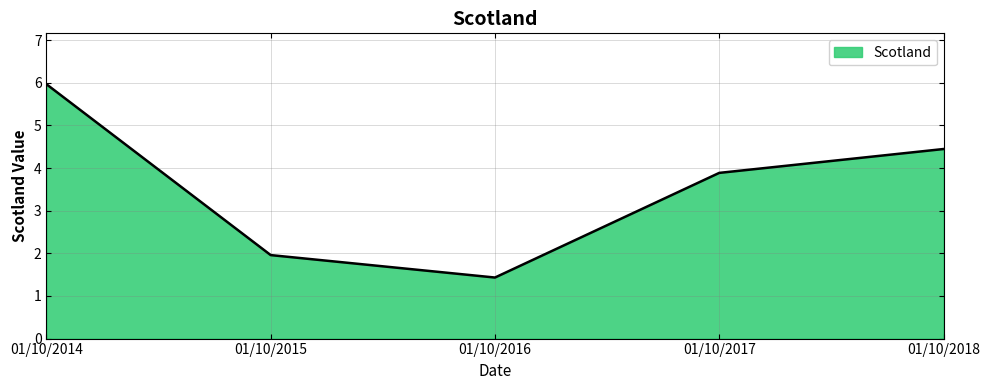

Where is the first local minimum?

01/10/2016